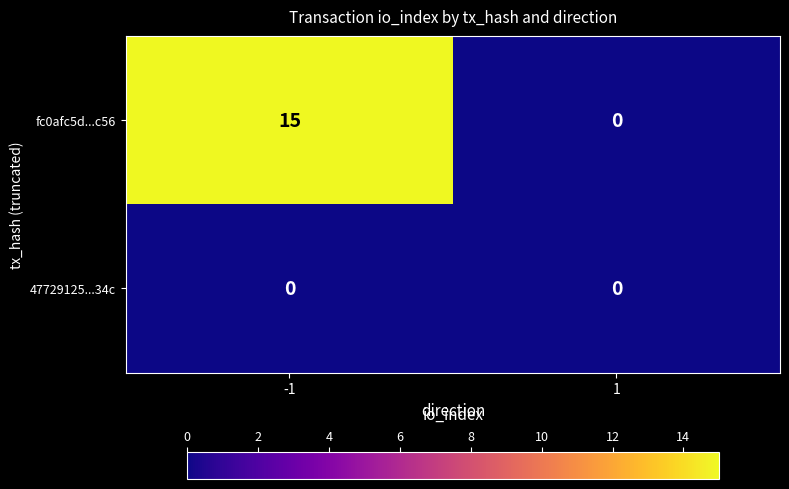

Rank the series by their maximum value, from lowest to highest.

47729125...34c, fc0afc5d...c56